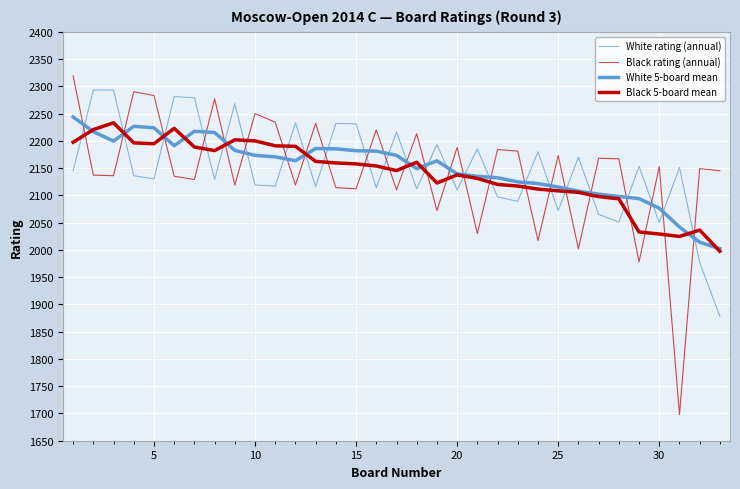

True or false: White 5-board mean and White rating (annual) cross at least once.

True